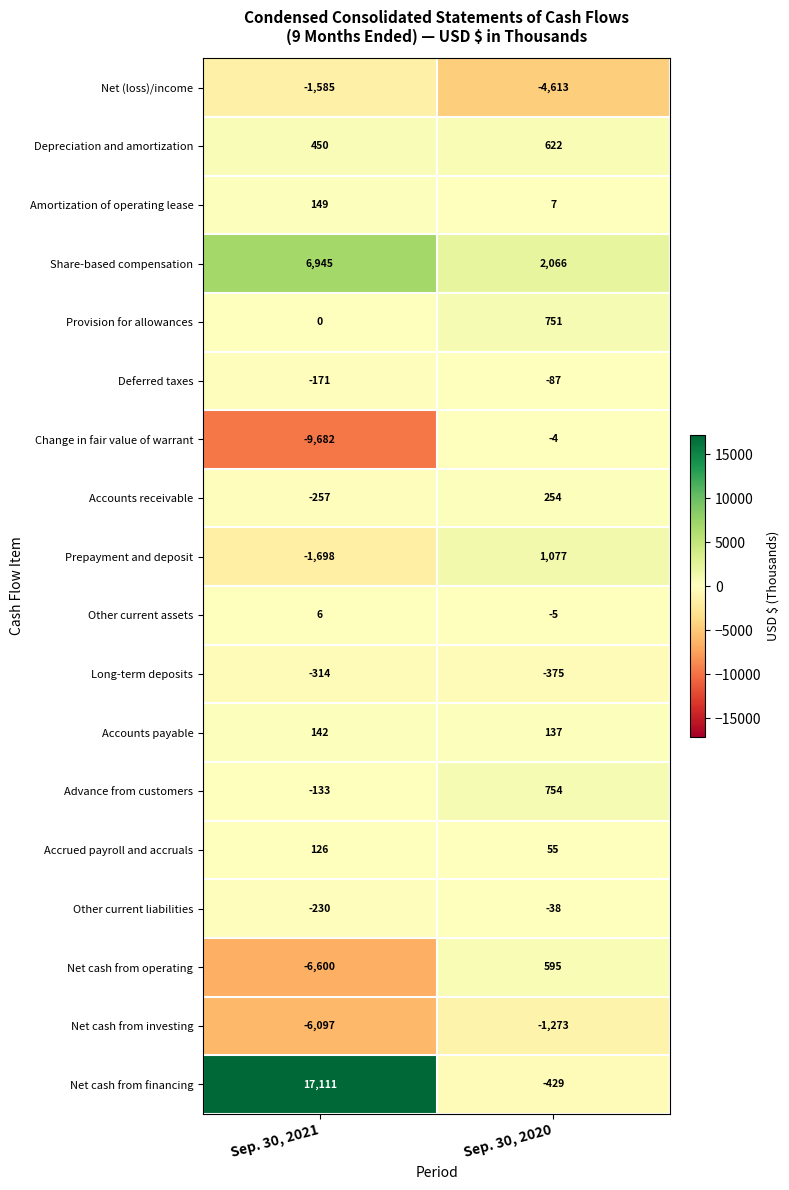

What is the approximate value of Advance from customers at Sep. 30, 2020, to the nearest 50?

750